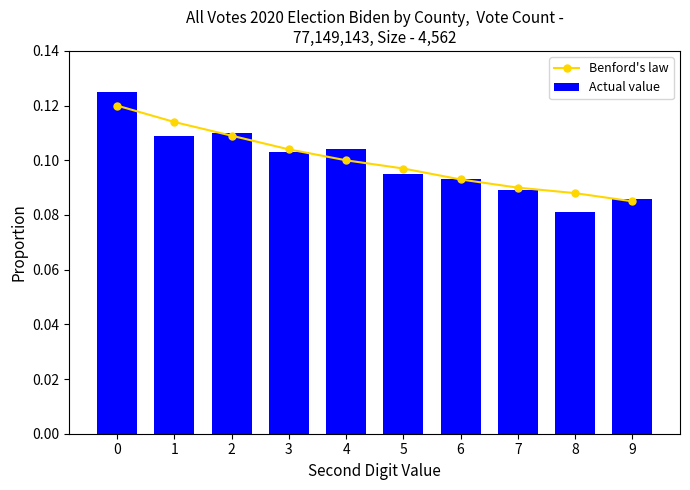

What is the sum of the Benford's law values at 7 and 3?

0.2